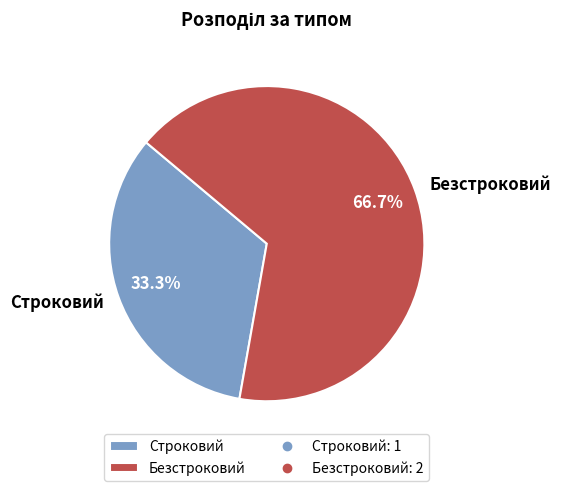

Combined, do Строковий and Безстроковий account for over 50%?

Yes